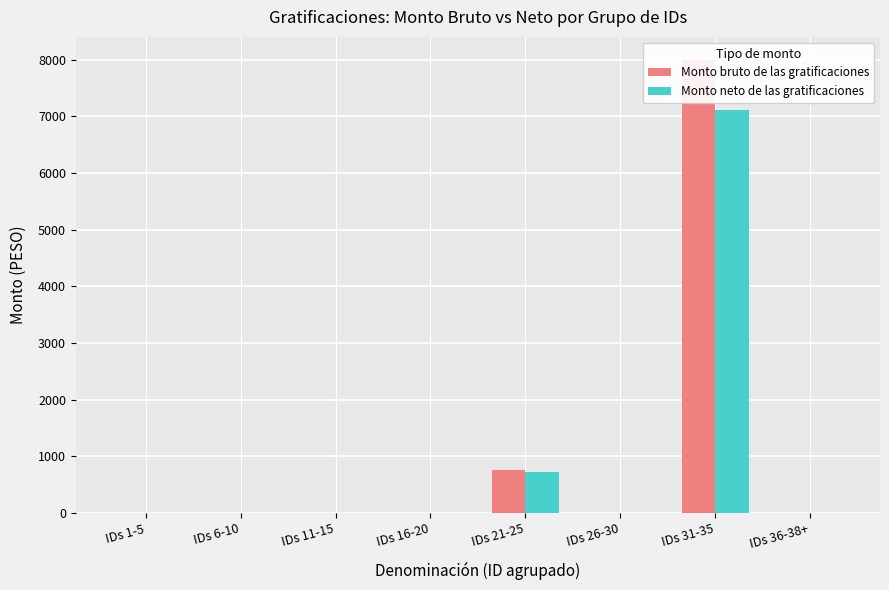

Reading left to right, list all the values displayed in this chart.

Monto bruto de las gratificaciones: 0.0	0.0	0.0	0.0	750.0	0.0	8000.0	0.0
Monto neto de las gratificaciones: 0.0	0.0	0.0	0.0	718.5	0.0	7114.3	0.0